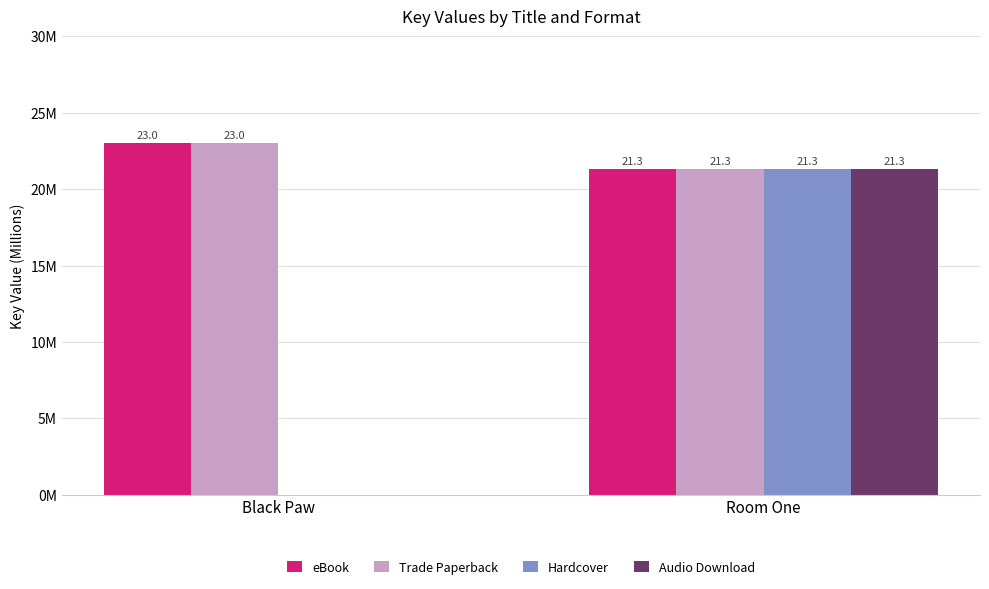

What is the difference between the maximum and minimum values in the Trade Paperback series?

1.7